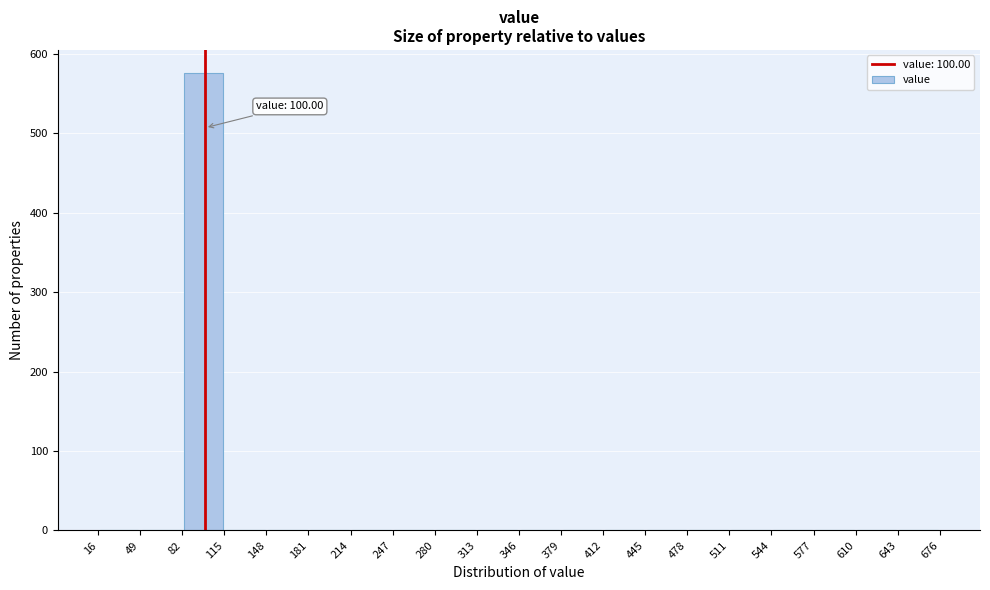

Over which range of the x-axis is the bar tallest?

82 to 115